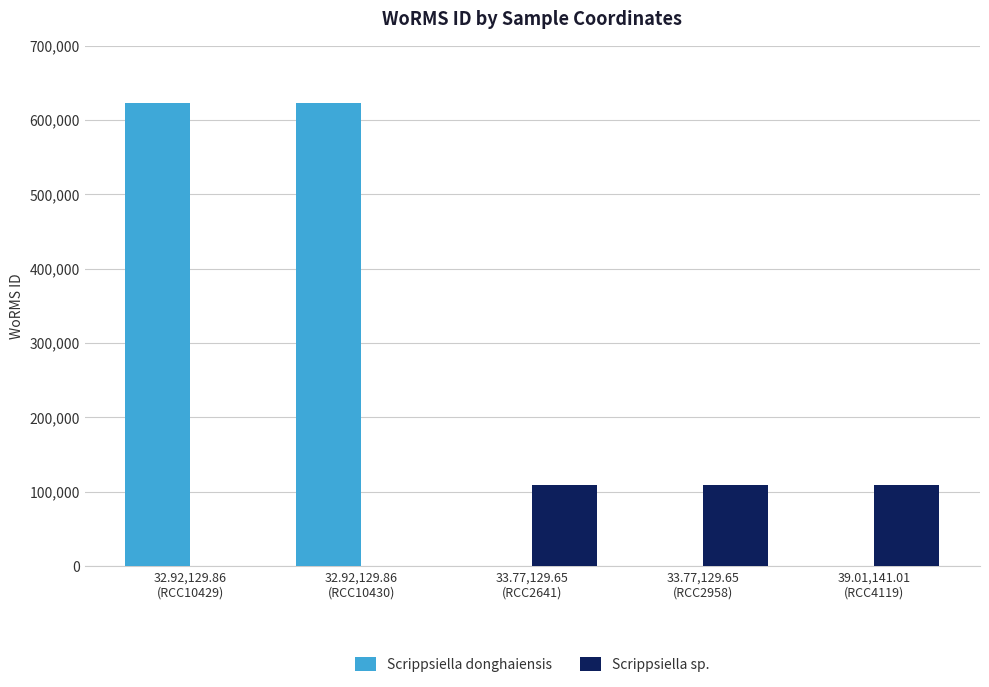

What are all the series names shown in the legend?

Scrippsiella donghaiensis, Scrippsiella sp.